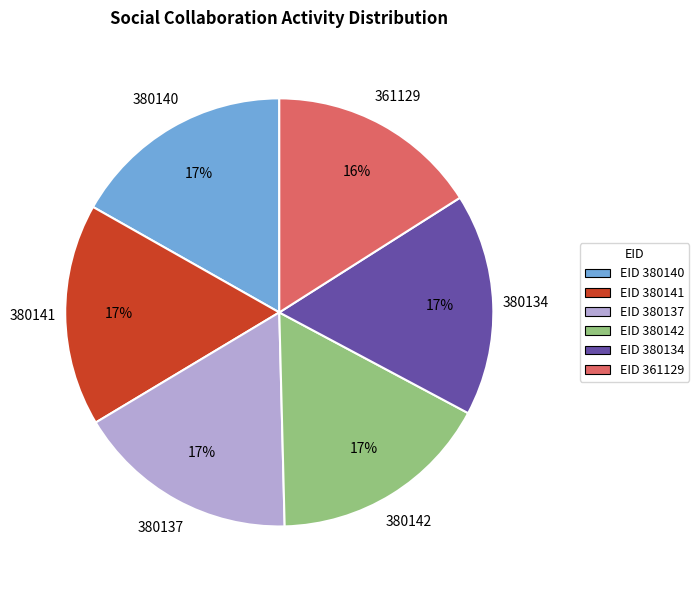

The EID 380142 slice represents 10% of the pie. True or false?

False